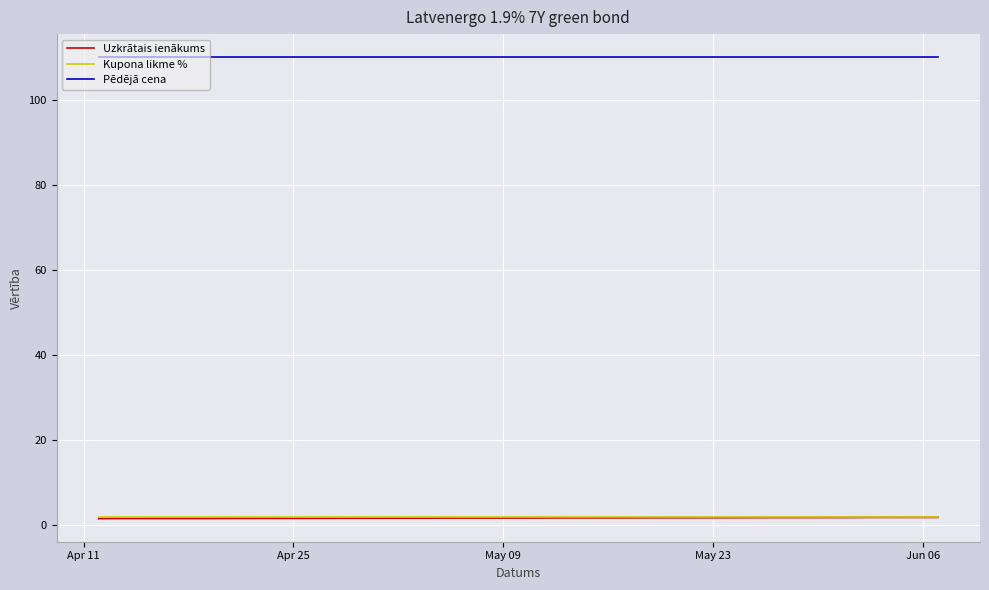

Which series has the largest total across all categories?

Pēdējā cena